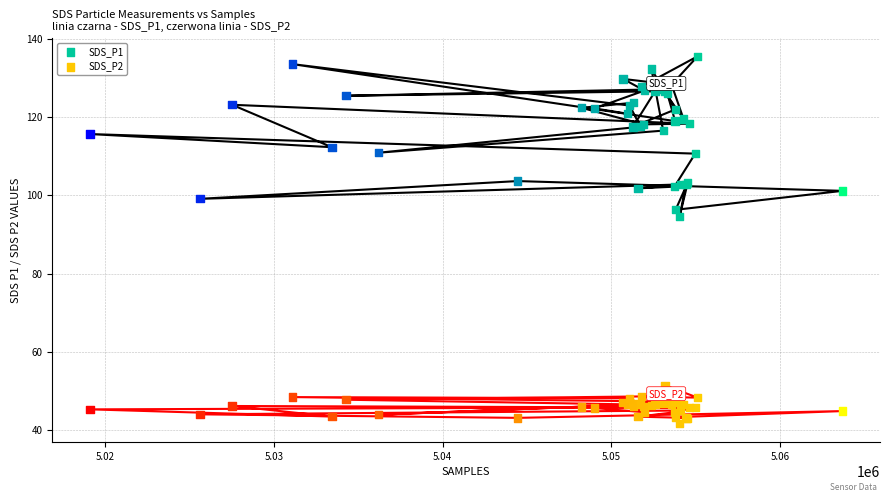

What is the X range (max minus min) for the scatter plot?

44602.0